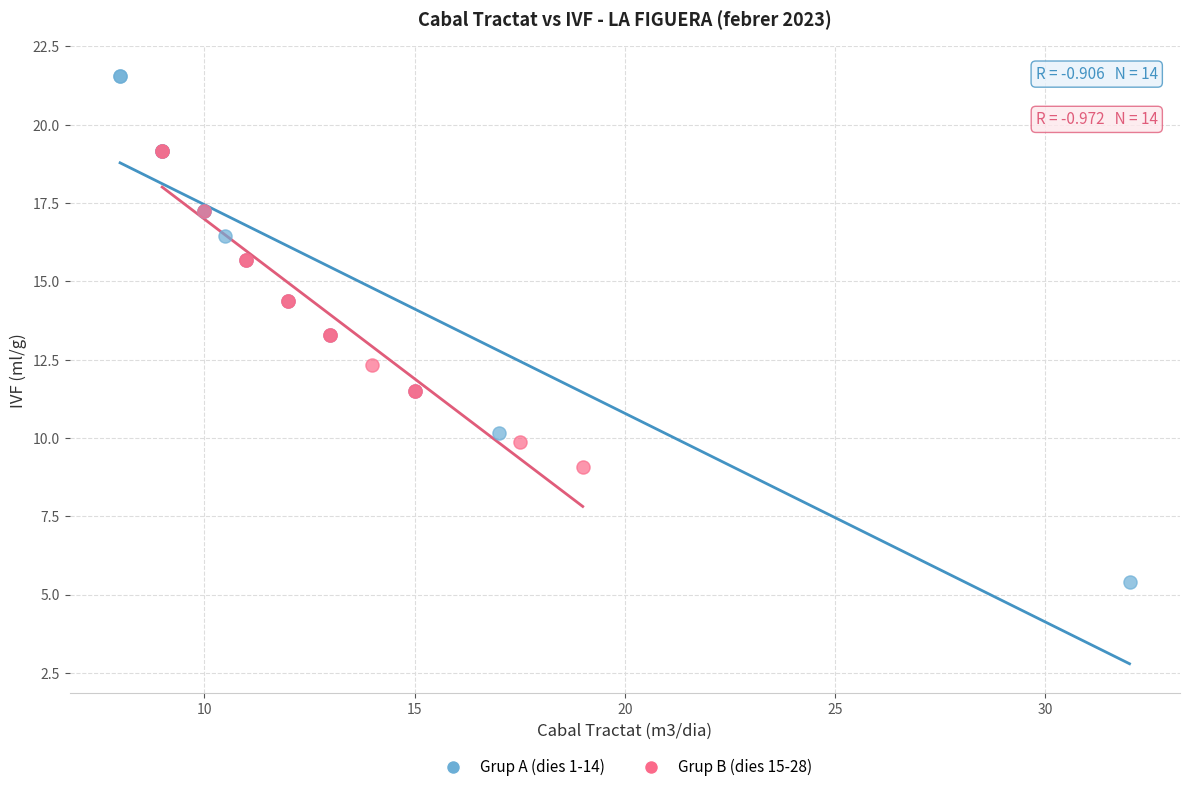

Which series reaches the minimum Y coordinate?

Grup A (dies 1-14)